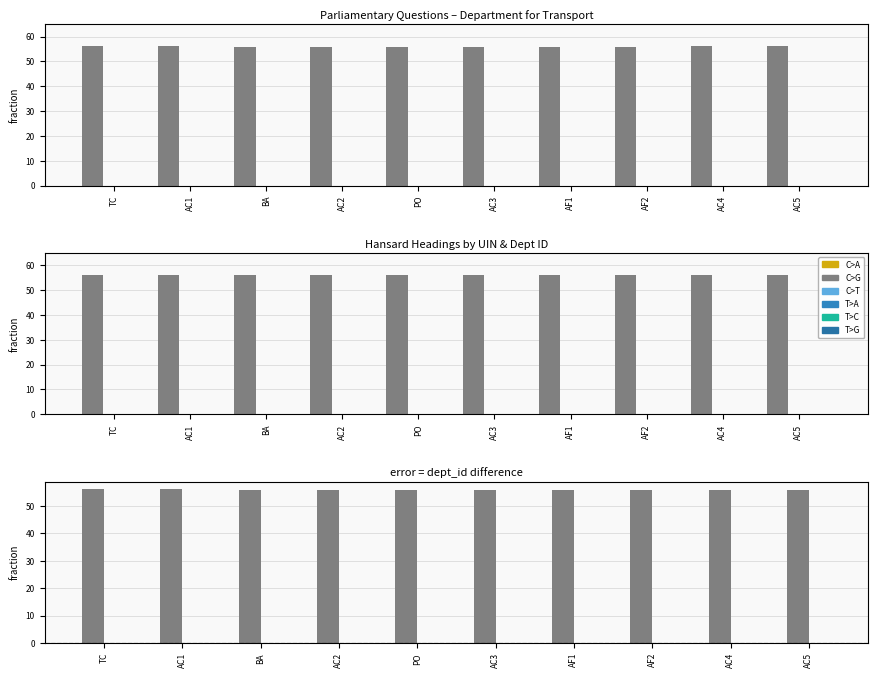

Which category has the highest value in the C>T series?

TC